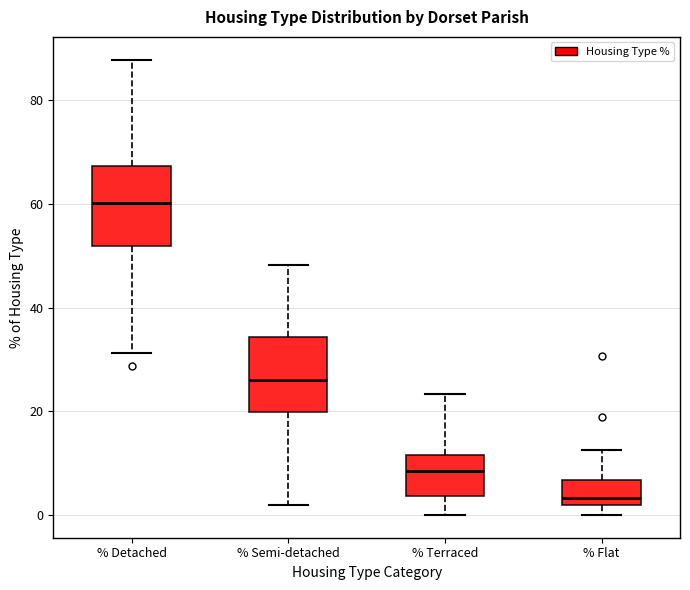

Reading left to right, read every box against the y-axis: the position of its median line, the range the box covers, and the ends of its whiskers. The values are not printed on the chart, so give them approximately, as read against the axis.

% Detached: median 60, box 52 to 68, whiskers 32 to 88
% Semi-detached: median 26, box 20 to 34, whiskers 2 to 48
% Terraced: median 8, box 4 to 12, whiskers 0 to 24
% Flat: median 4, box 2 to 6, whiskers 0 to 12